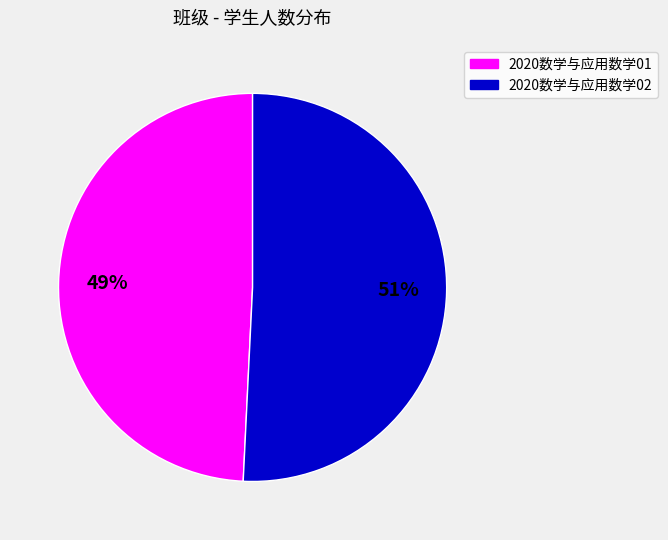

What is the majority slice?

2020数学与应用数学02